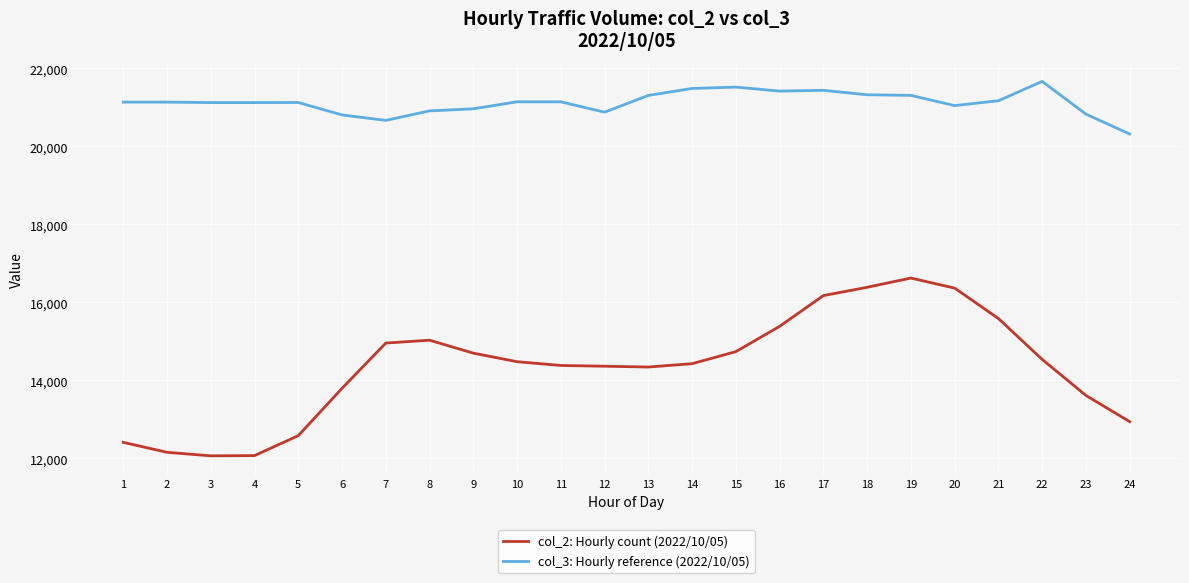

True or false: col_2: Hourly count (2022/10/05) and col_3: Hourly reference (2022/10/05) cross at least once.

False